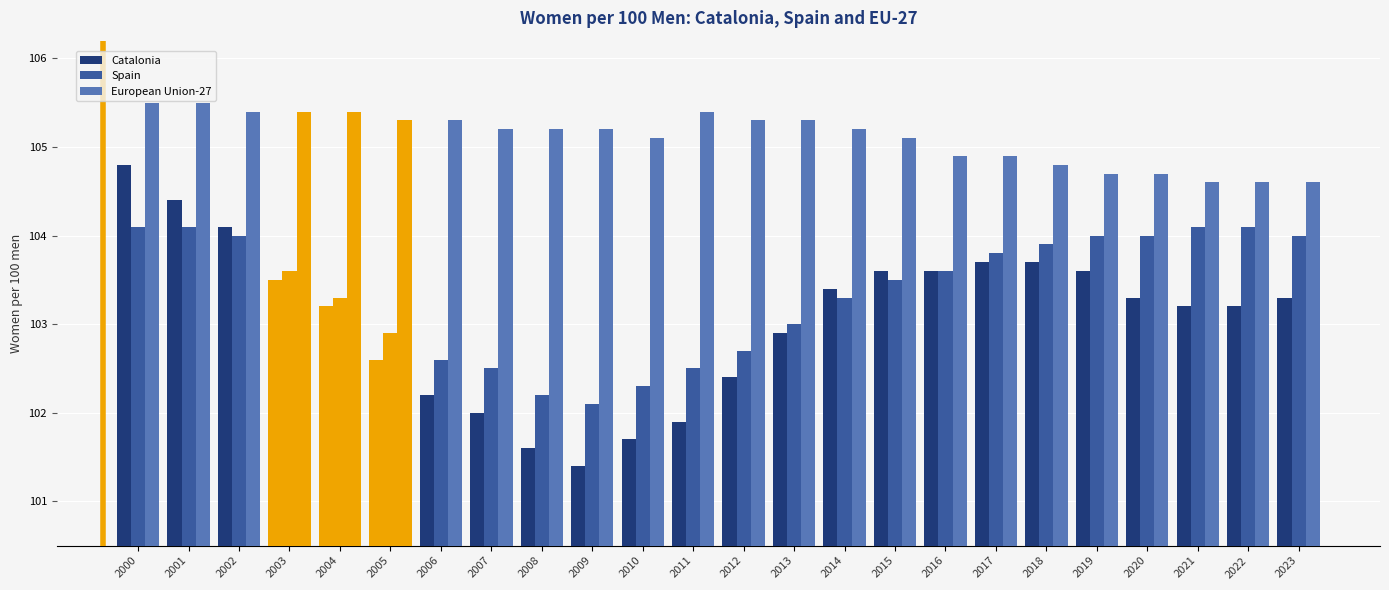

How many data points in European Union-27 are above 105?

16